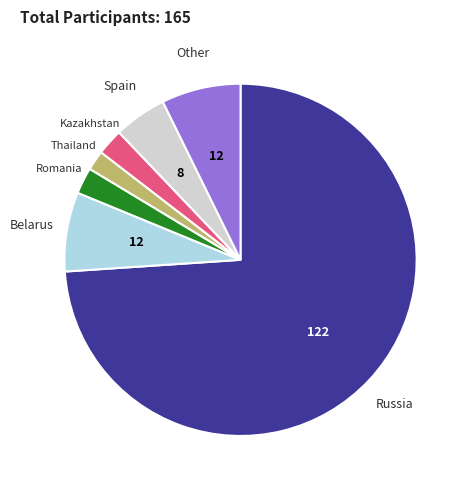

Does any single category account for the majority?

Yes